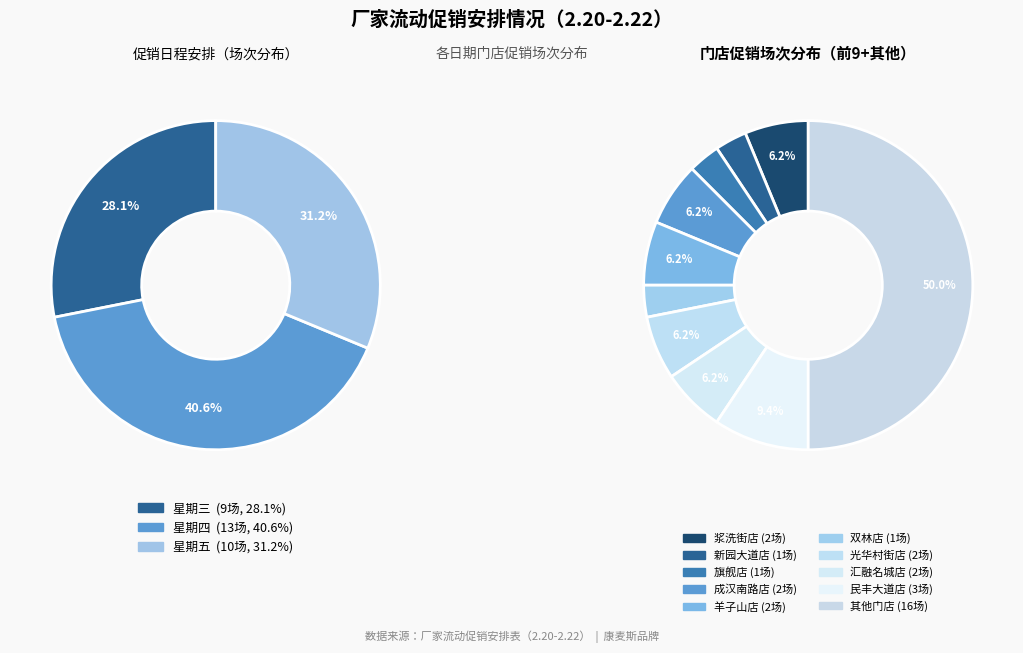

Does any single category account for the majority?

No